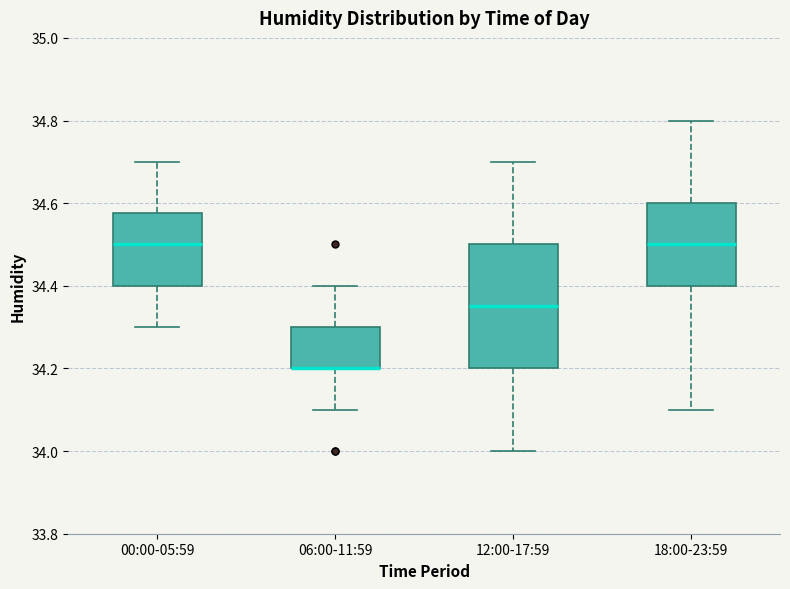

Where is the lower edge of the box for 00:00-05:59 on the y-axis? The values are not printed on the chart, so give them approximately, as read against the axis.

34.40